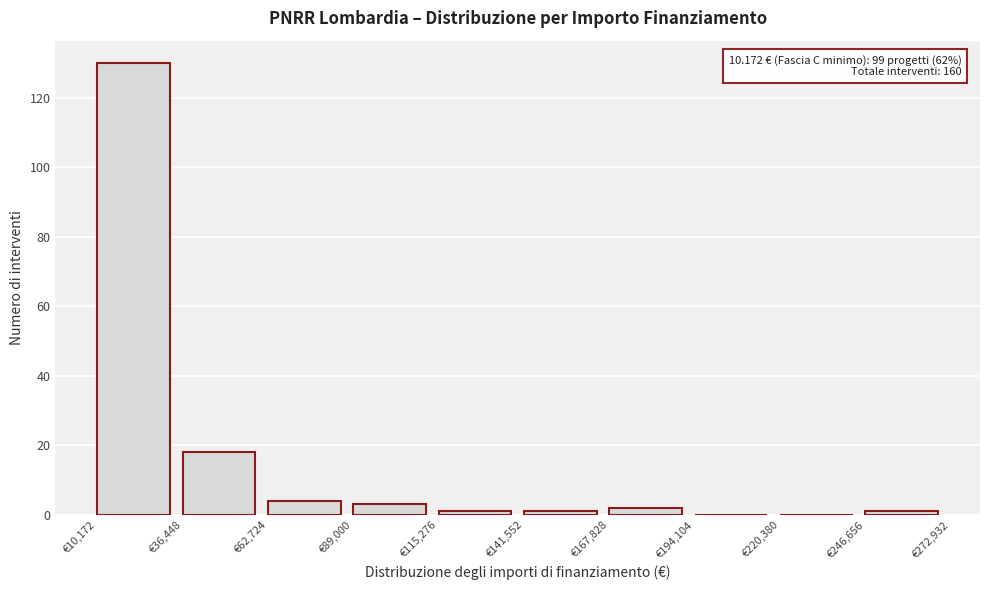

Over which range of the x-axis is the bar tallest?

10000 to 35000